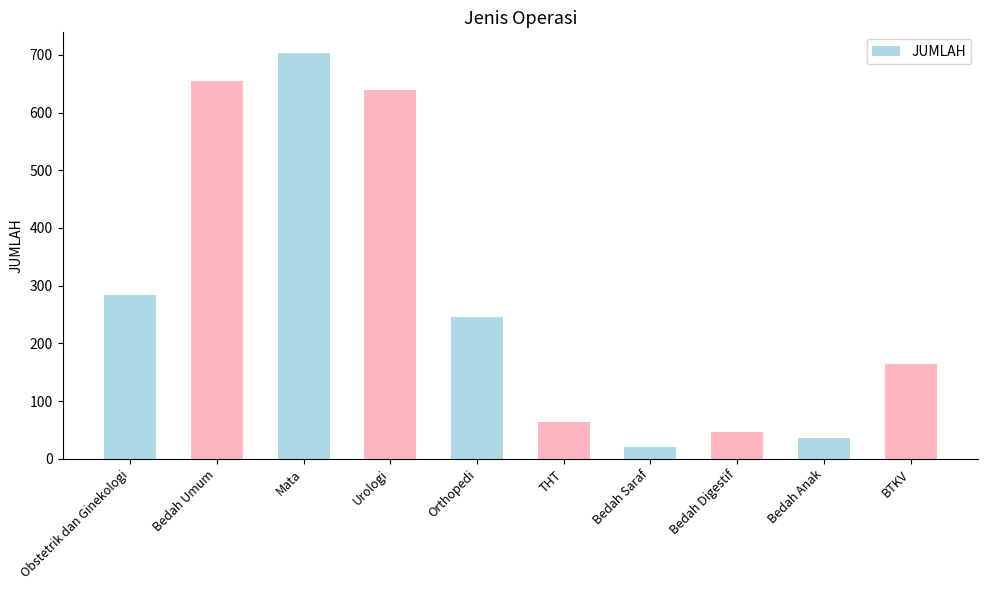

Where is the data nearest to the value 362?

Obstetrik dan Ginekologi